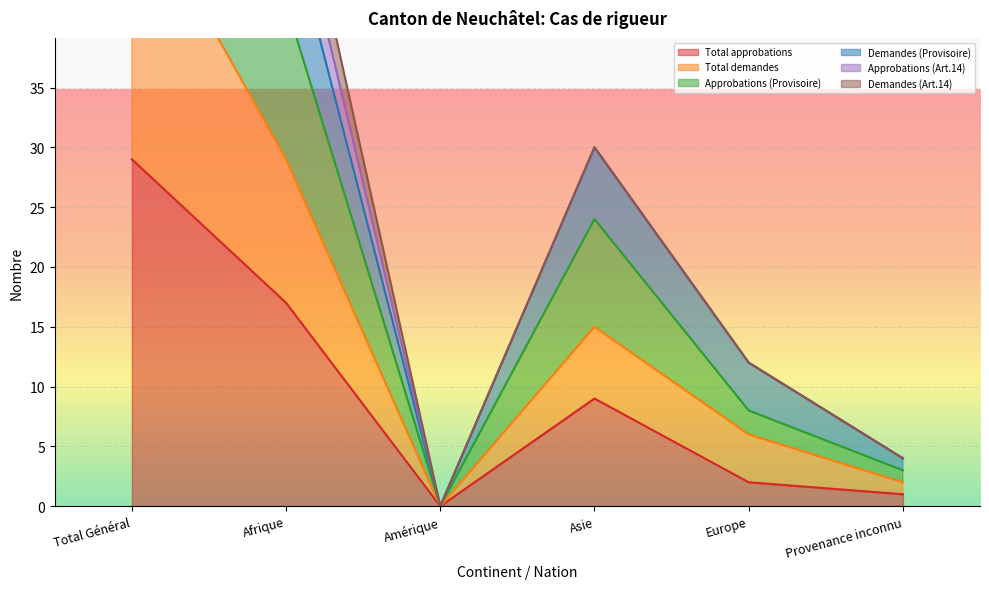

At which category is the sum across all series the highest?

Total Général